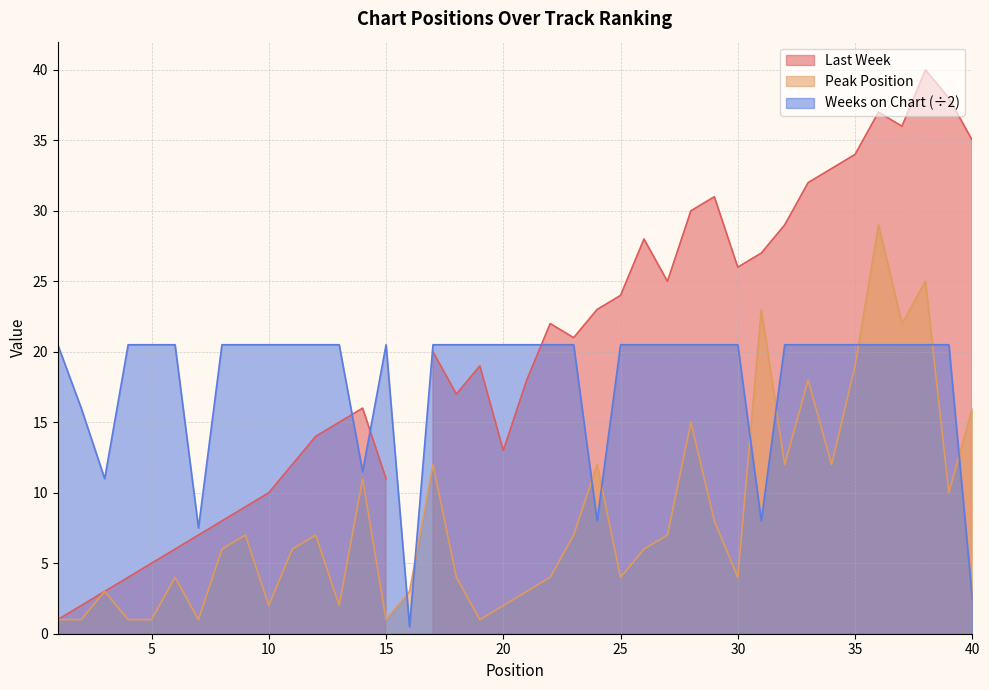

How many data points does each series have?

40